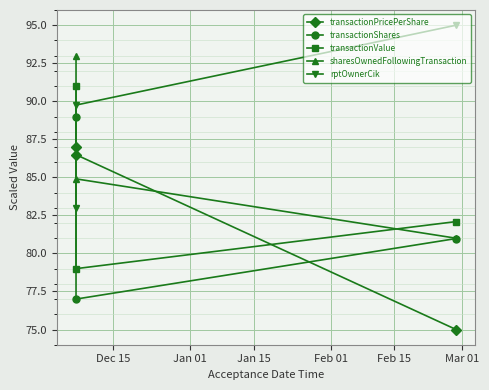

How many lines are shown in the chart?

5